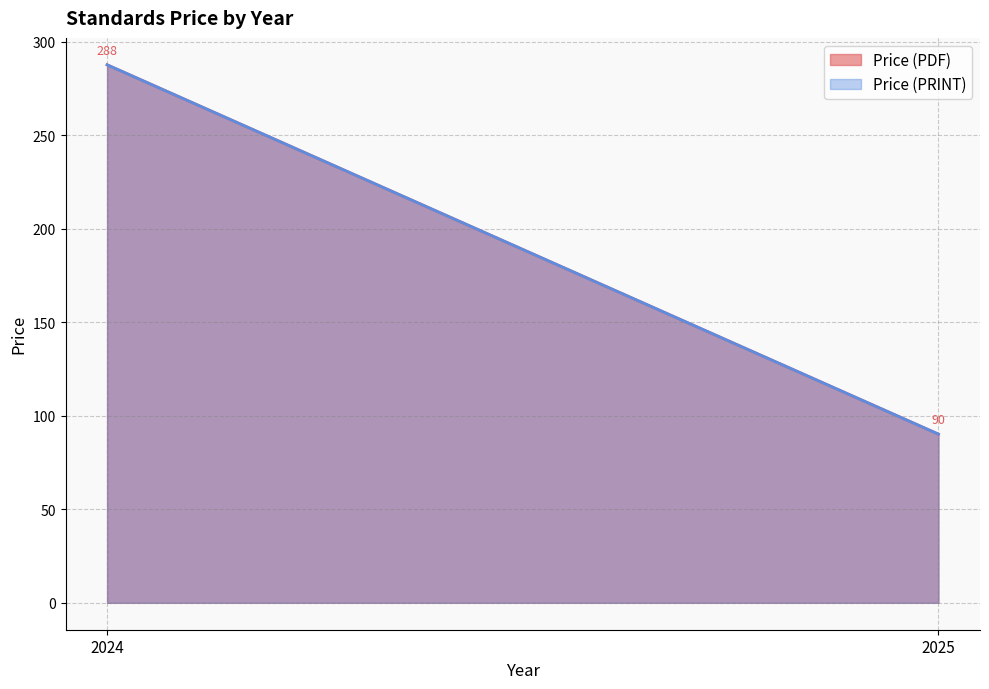

Which series has the widest spread of values?

Price (PDF)